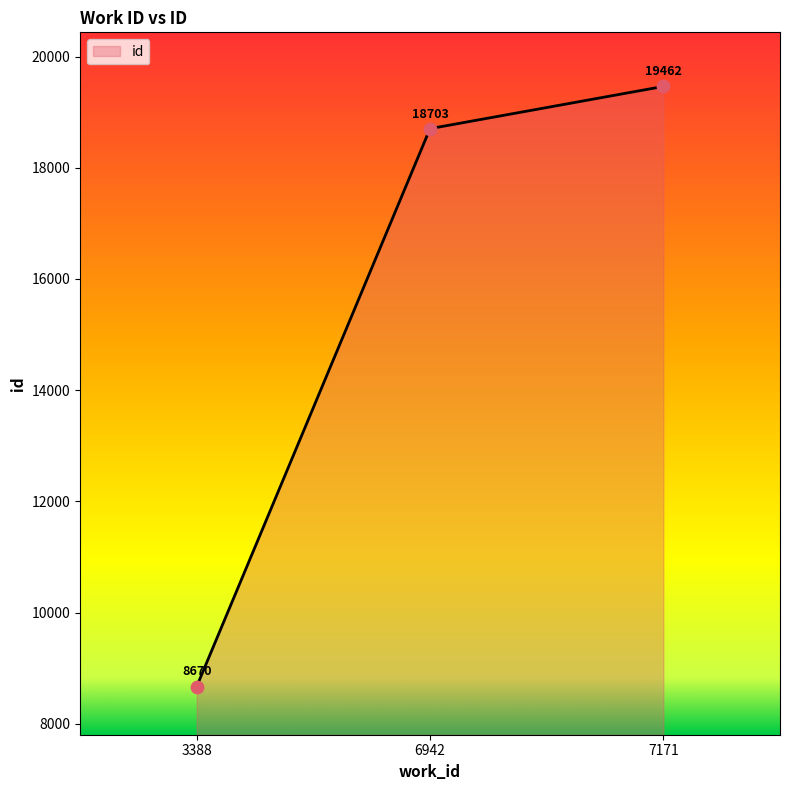

What is the change in value from 3388 to 6942?

+10033